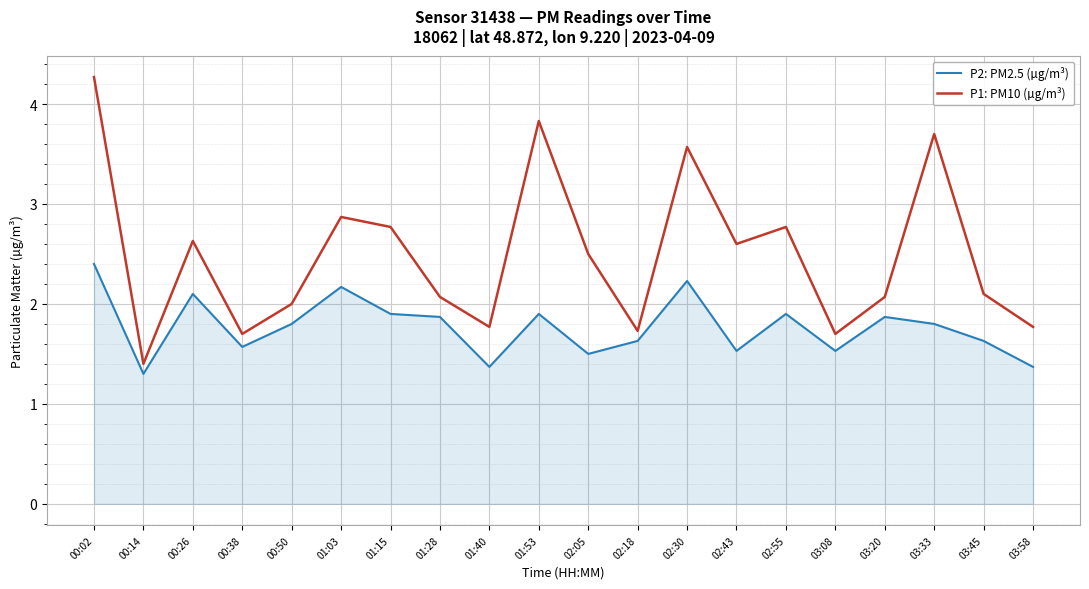

What is the average value of the P1: PM10 (µg/m³) series?

2.5